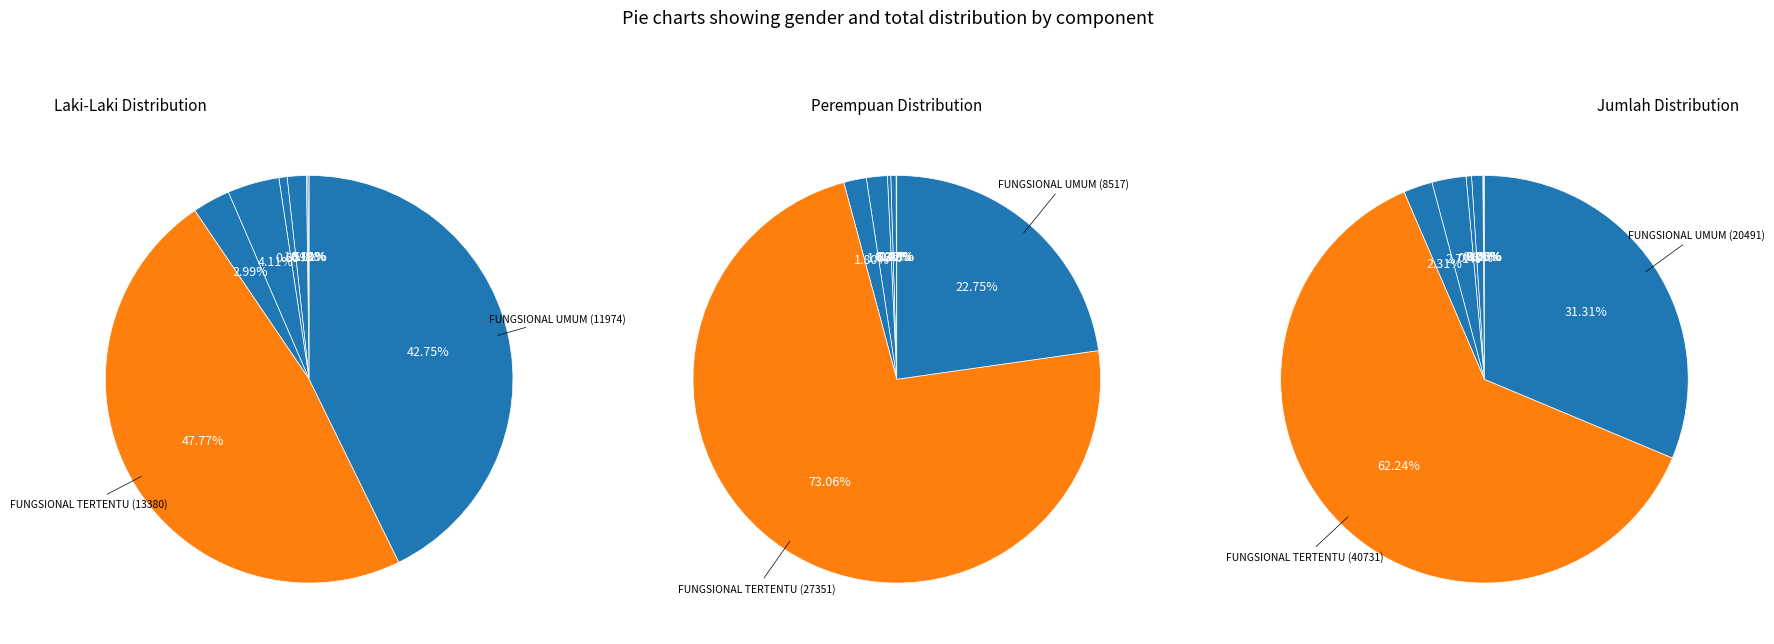

Does 4B represent more than half of the total?

No